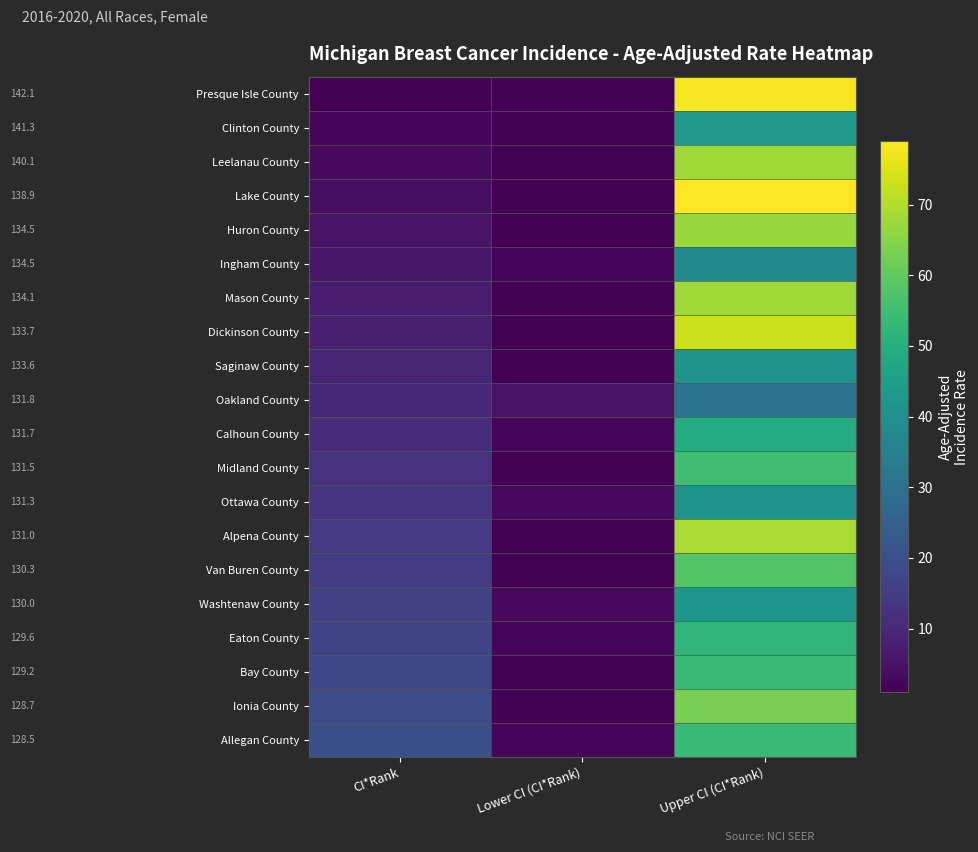

At which category is the sum across all series the highest?

Upper CI (CI*Rank)